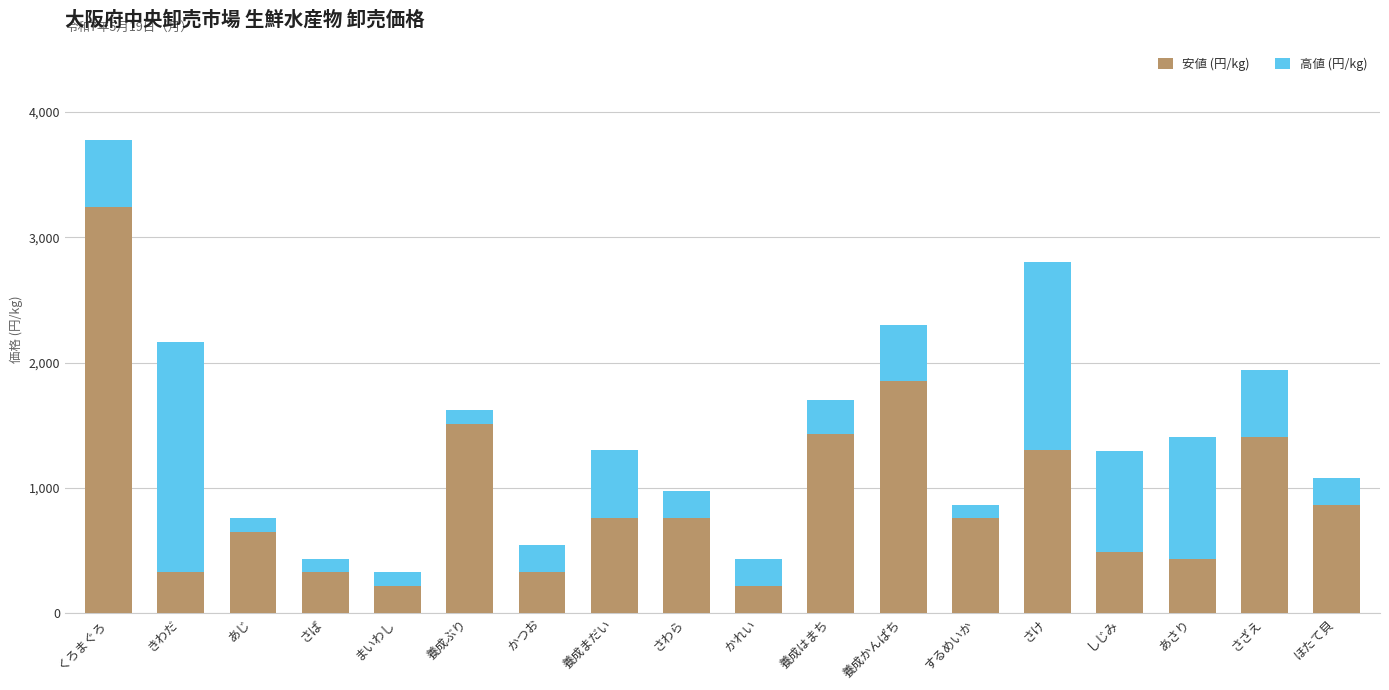

At which category is the sum across all series the highest?

くろまぐろ